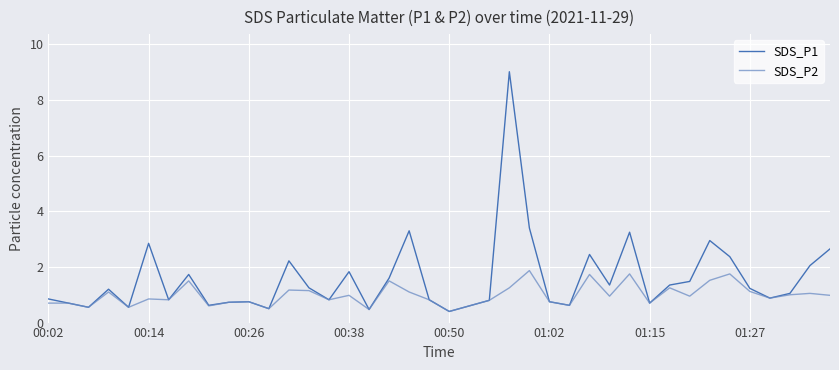

List the series in order of their overall mean, lowest first.

SDS_P2, SDS_P1